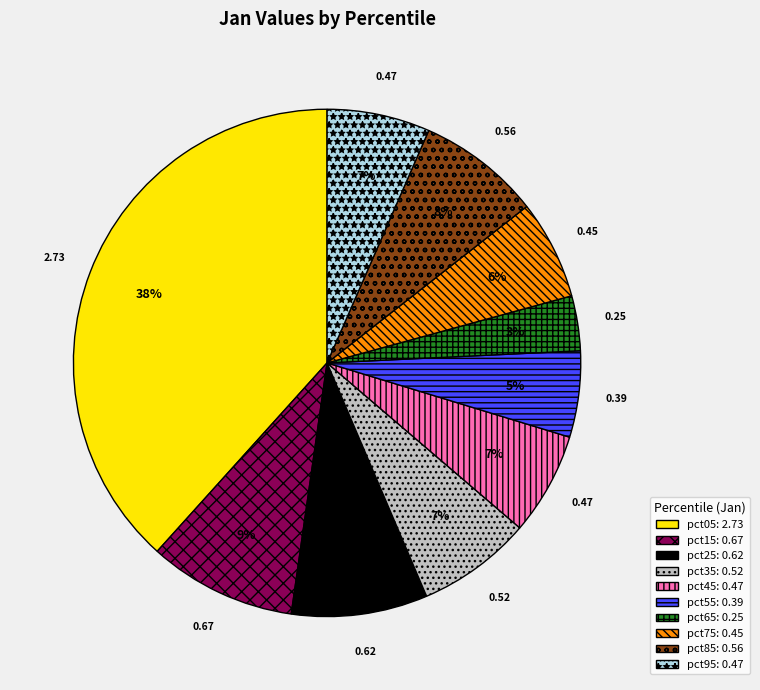

How many slices are in this pie chart?

10